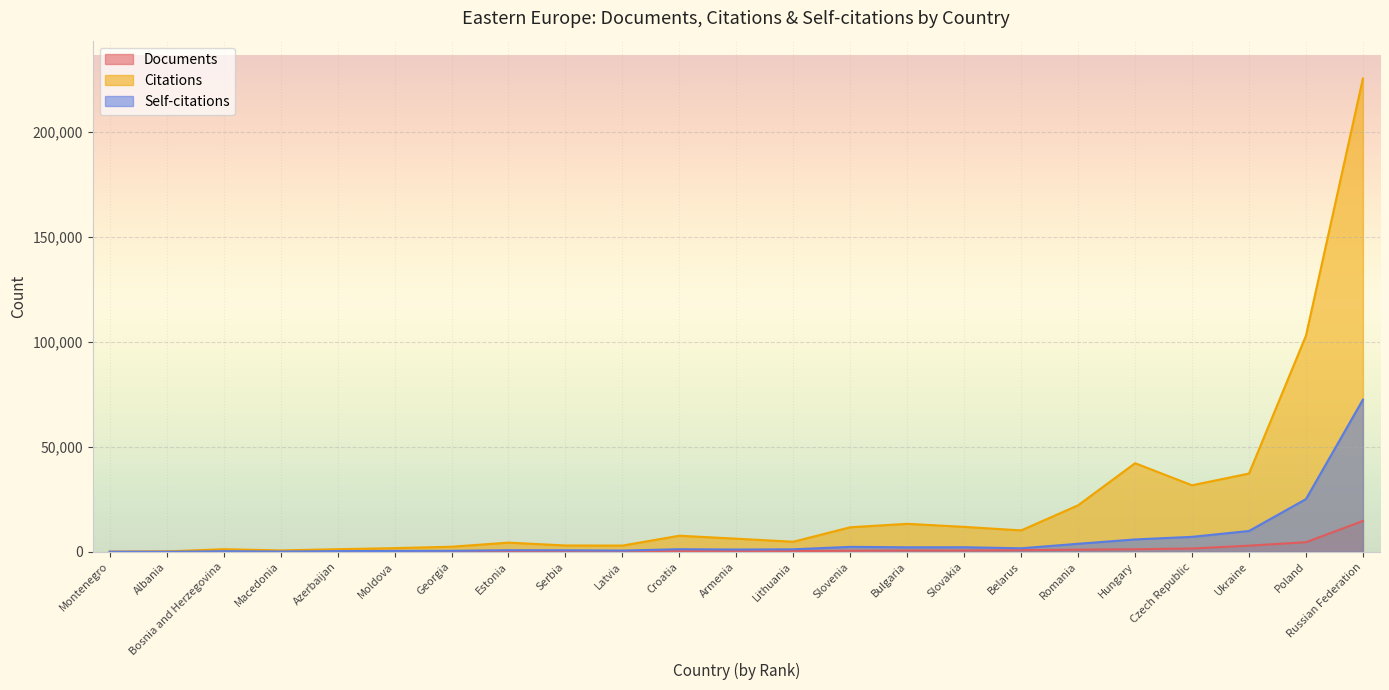

What is the difference between the highest and lowest values at Croatia?

7358